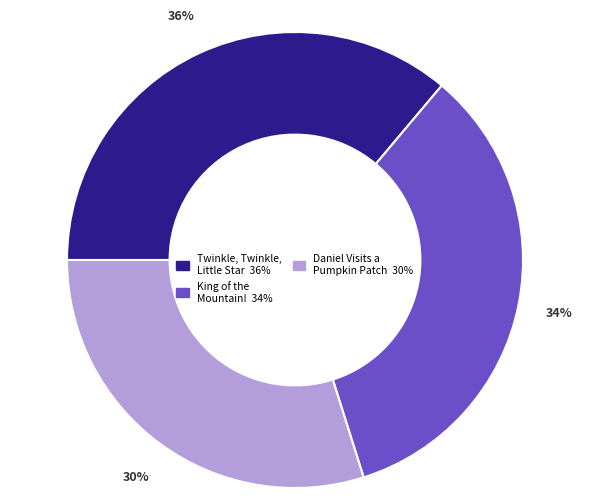

How many segments does this pie chart have?

3